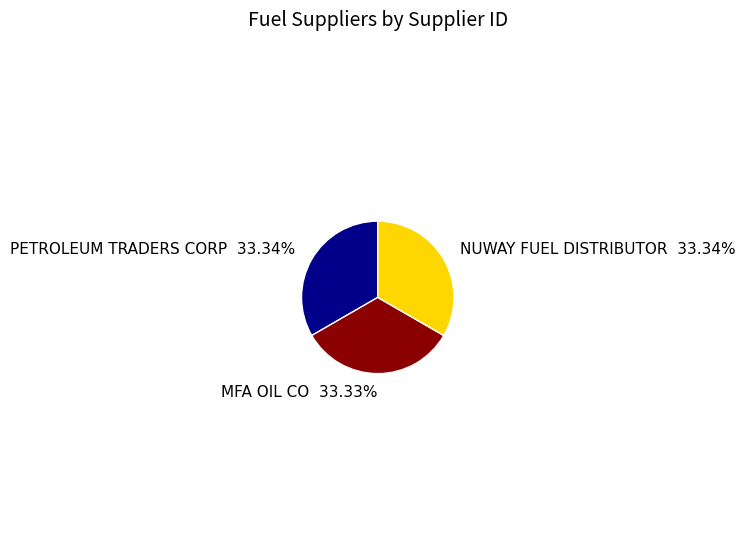

To the nearest percent, what is the combined percentage of PETROLEUM TRADERS CORP and NUWAY FUEL DISTRIBUTOR?

67%